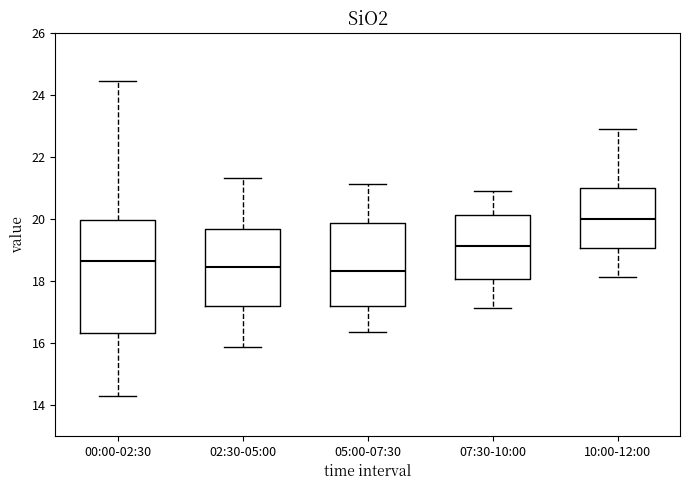

Which box is the tallest, from its lower edge to its upper edge?

00:00-02:30